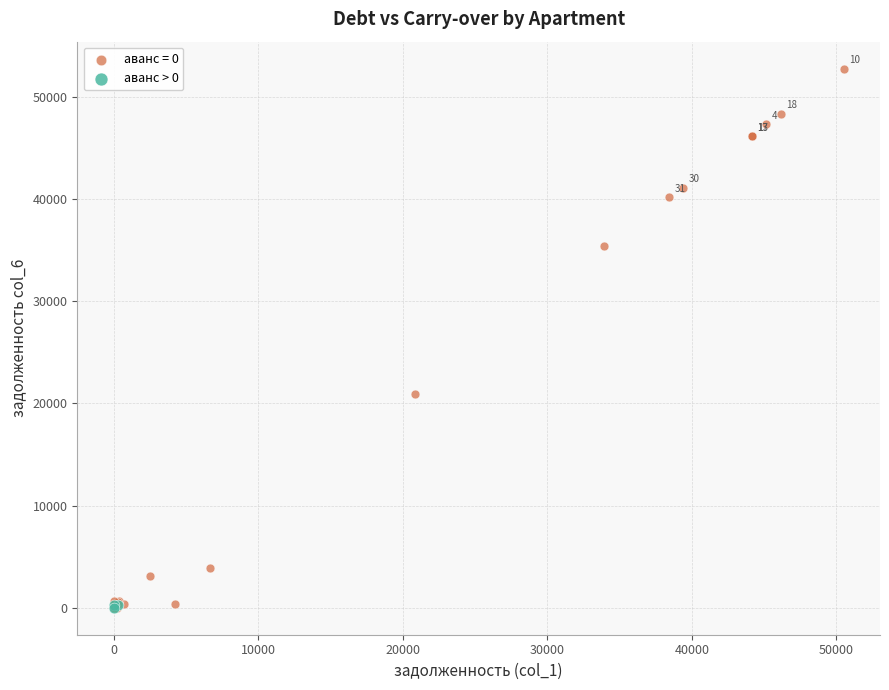

Which series has the widest spread of Y values?

аванс = 0